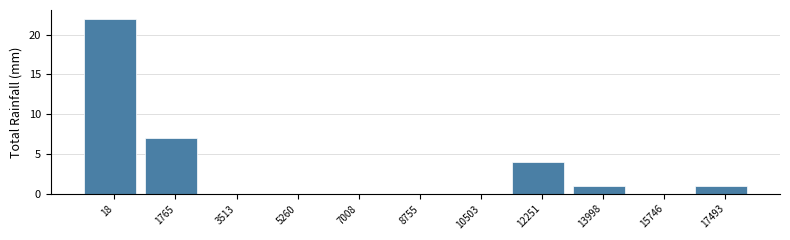

Reading left to right, transcribe all the data shown in this chart.

18=22	1765=7	3513=0	5260=0	7008=0	8755=0	10503=0	12251=4	13998=1	15746=0	17493=1